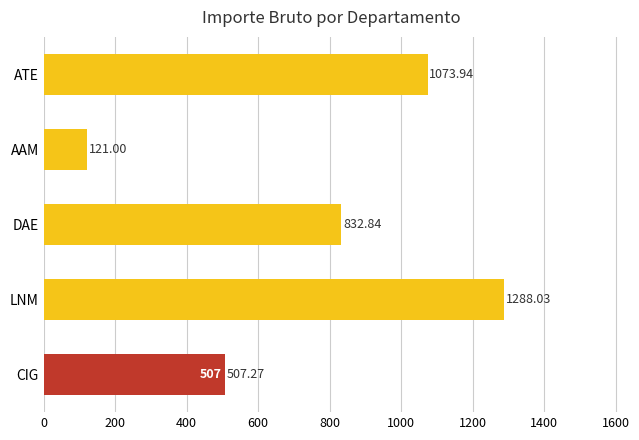

Rank the categories by value from highest to lowest.

LNM, ATE, DAE, CIG, AAM